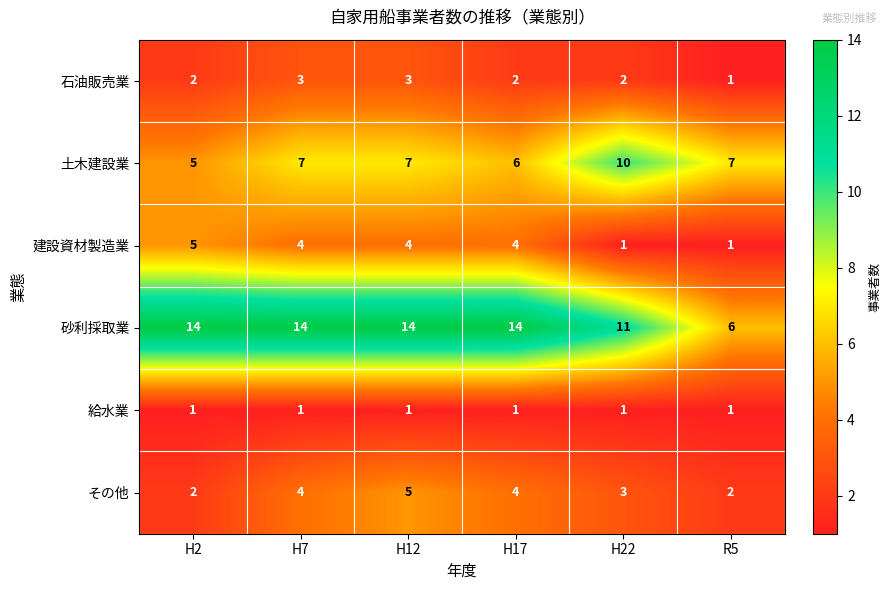

What is the total value across all series at H22?

28